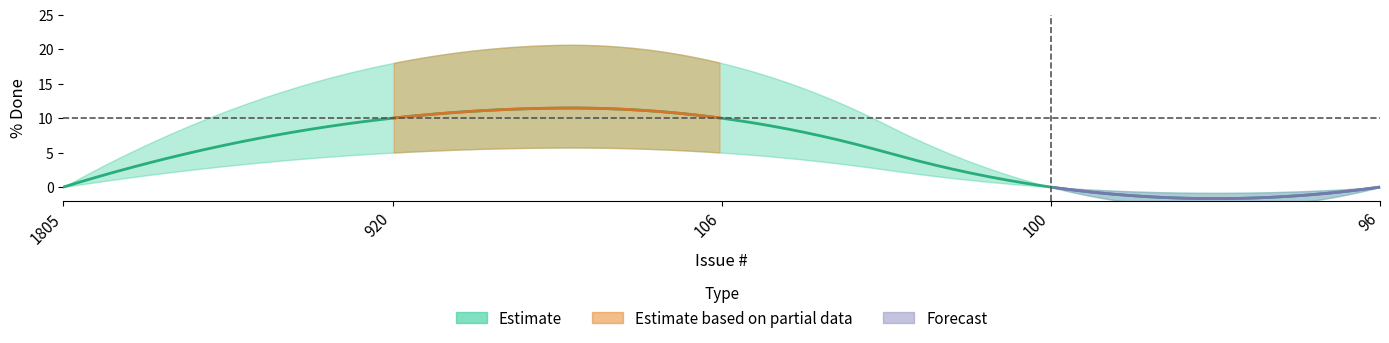

How many series are shown in this chart?

3